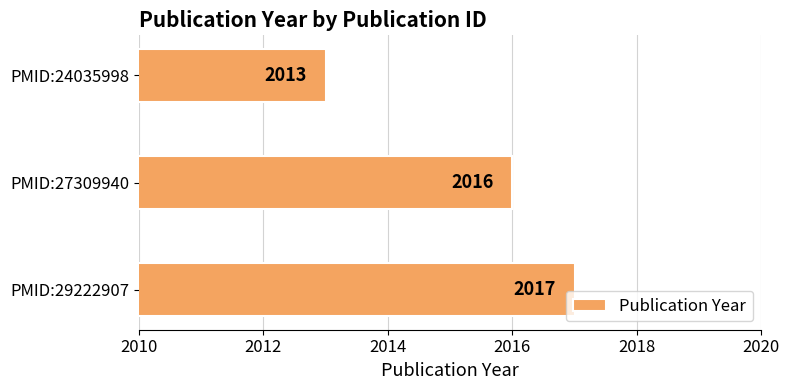

Reading top to bottom, what are all the values shown in this chart?

2013	2016	2017